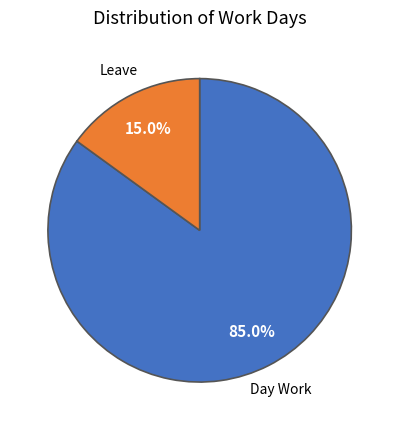

Which slice is the largest?

Day Work